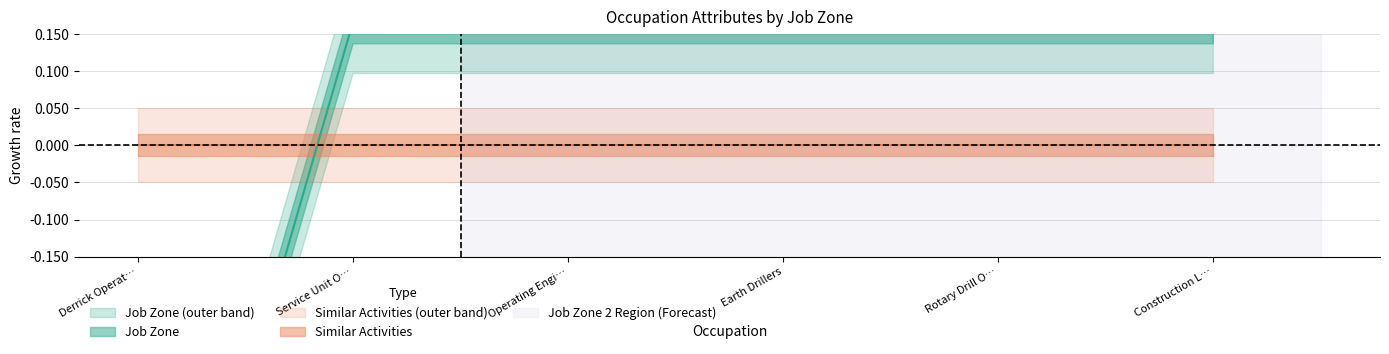

Does the chart display data point markers on the line(s)?

No